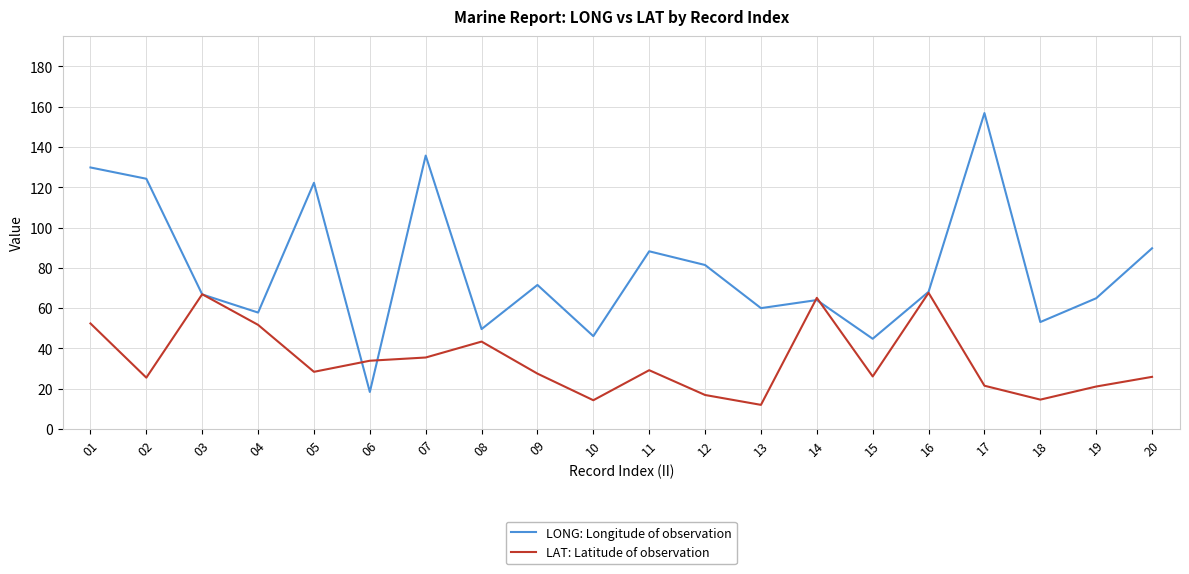

What are all the series names shown in the legend?

LONG: Longitude of observation, LAT: Latitude of observation